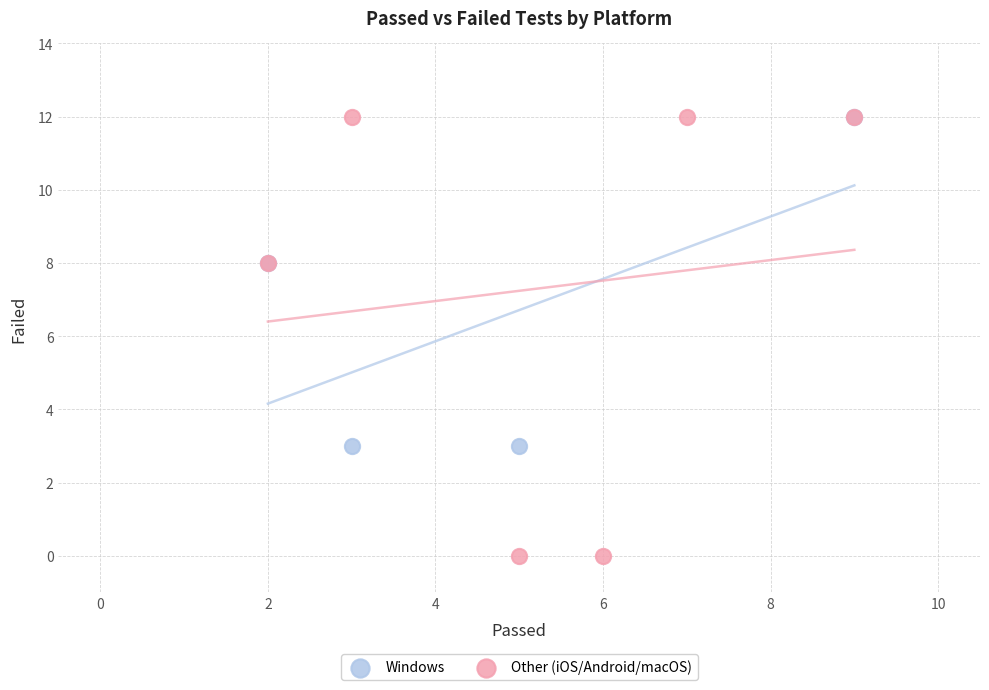

Which series has the largest Y range (max minus min)?

Other (iOS/Android/macOS)